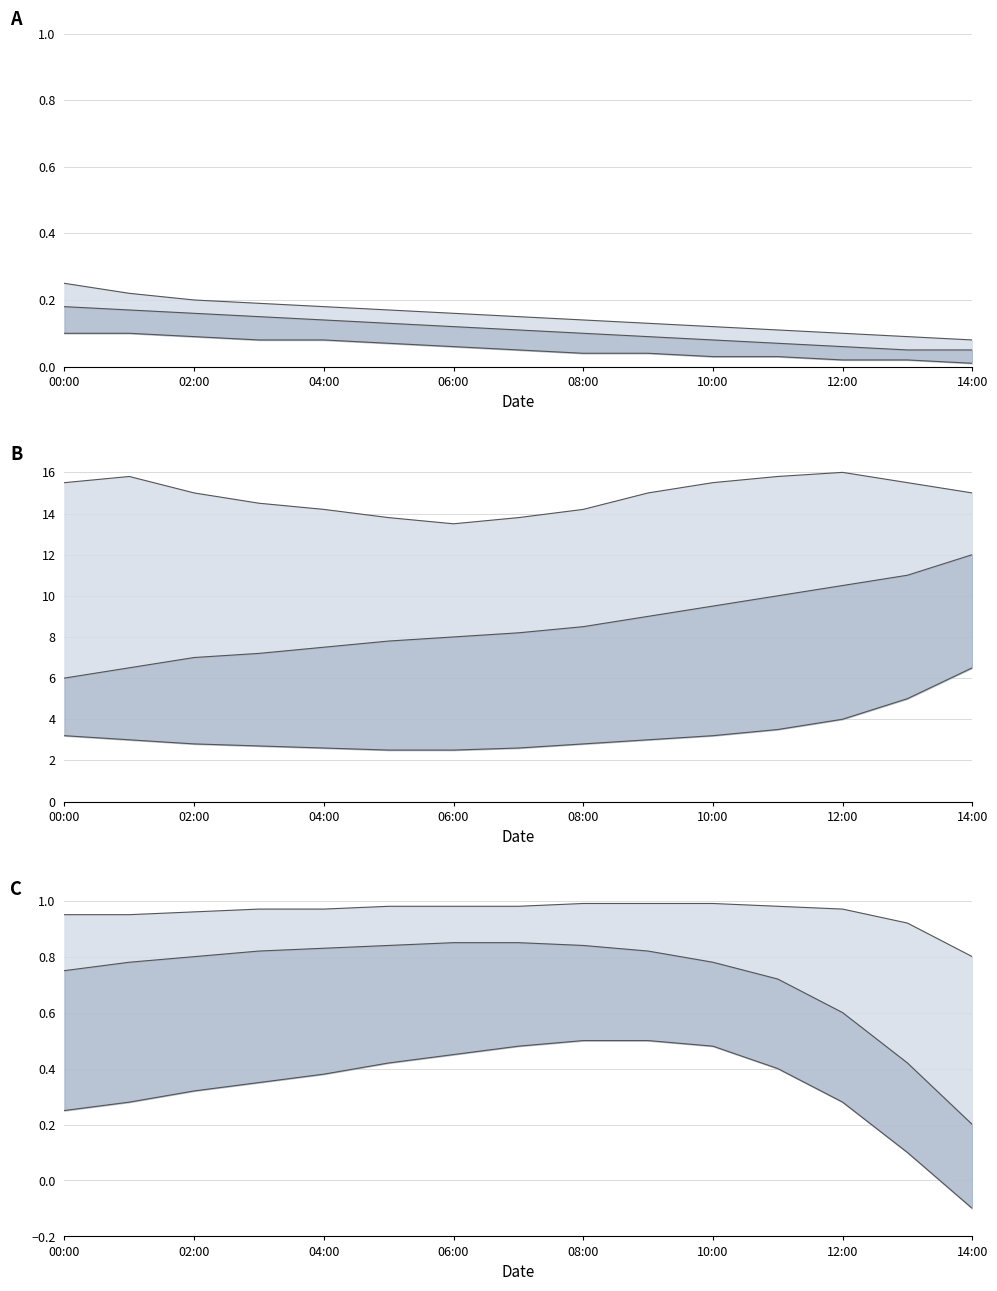

At which category is the sum across all series the highest?

08:00